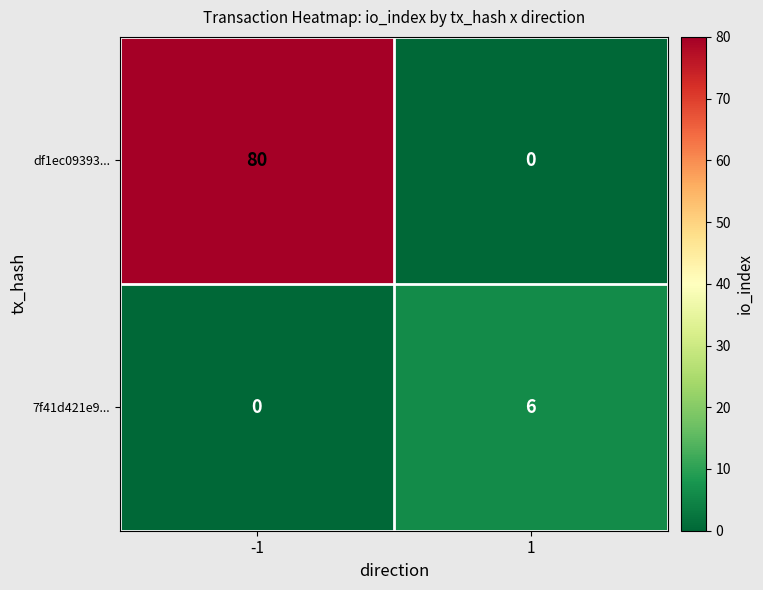

The 7f41d421e9... series shows 0 at -1. True or false?

True